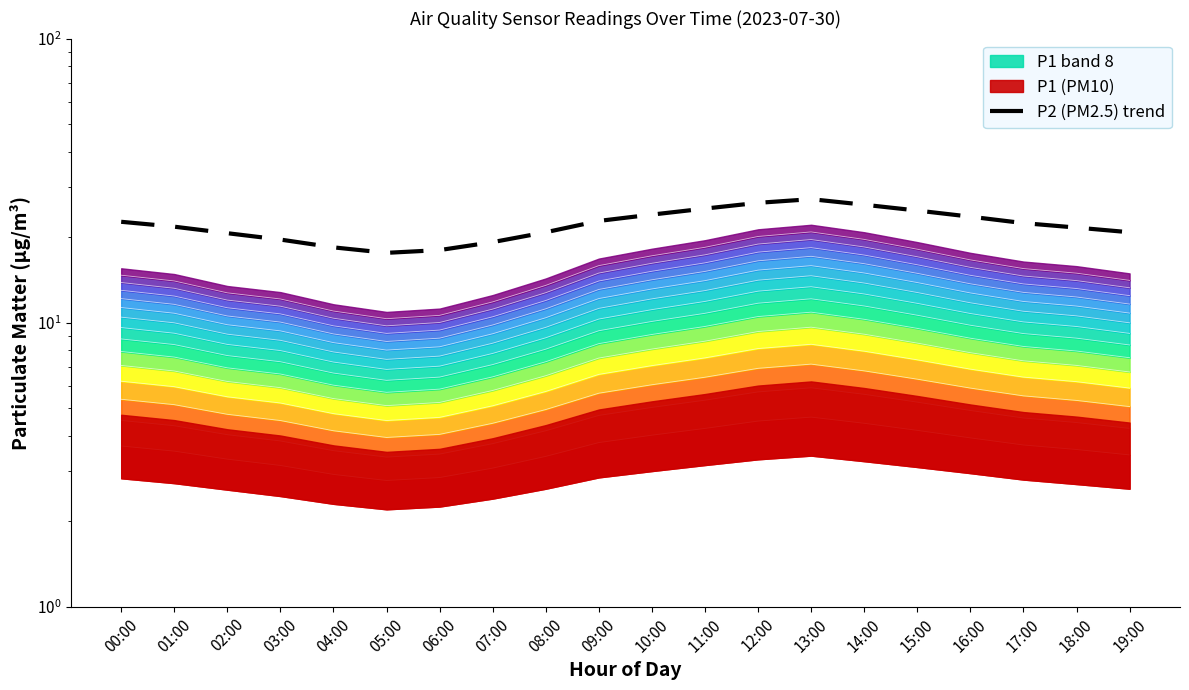

Rank the categories by value from lowest to highest.

05:00, 06:00, 04:00, 07:00, 03:00, 02:00, 08:00, 19:00, 18:00, 01:00, 17:00, 00:00, 09:00, 16:00, 10:00, 15:00, 11:00, 14:00, 12:00, 13:00